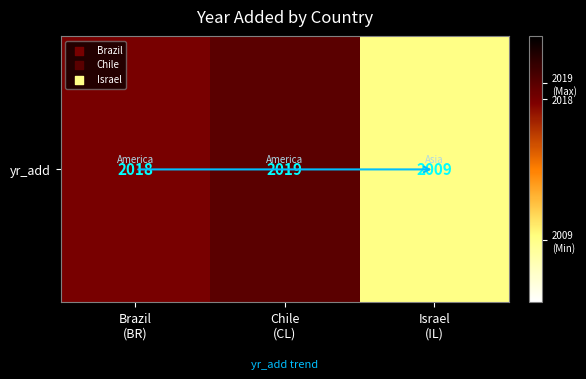

Which has a higher value, Brazil
(BR) or Chile
(CL)?

Chile
(CL)